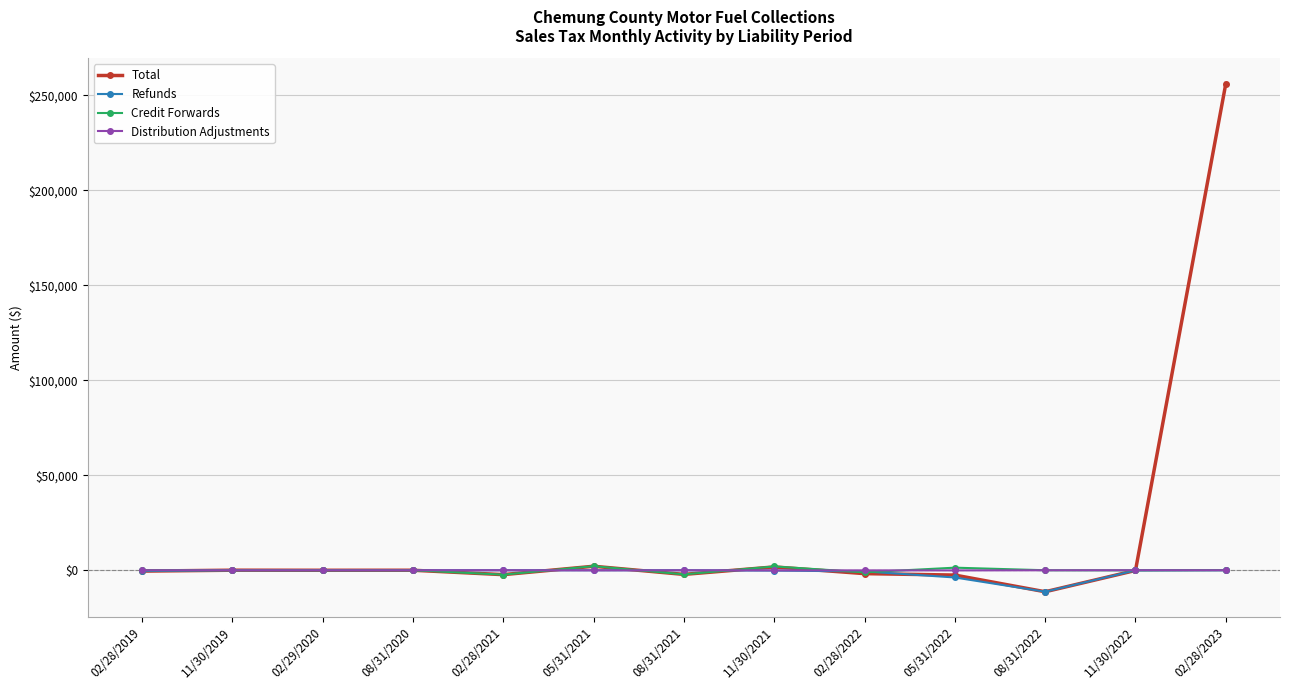

Which series has the largest total across all categories?

Total